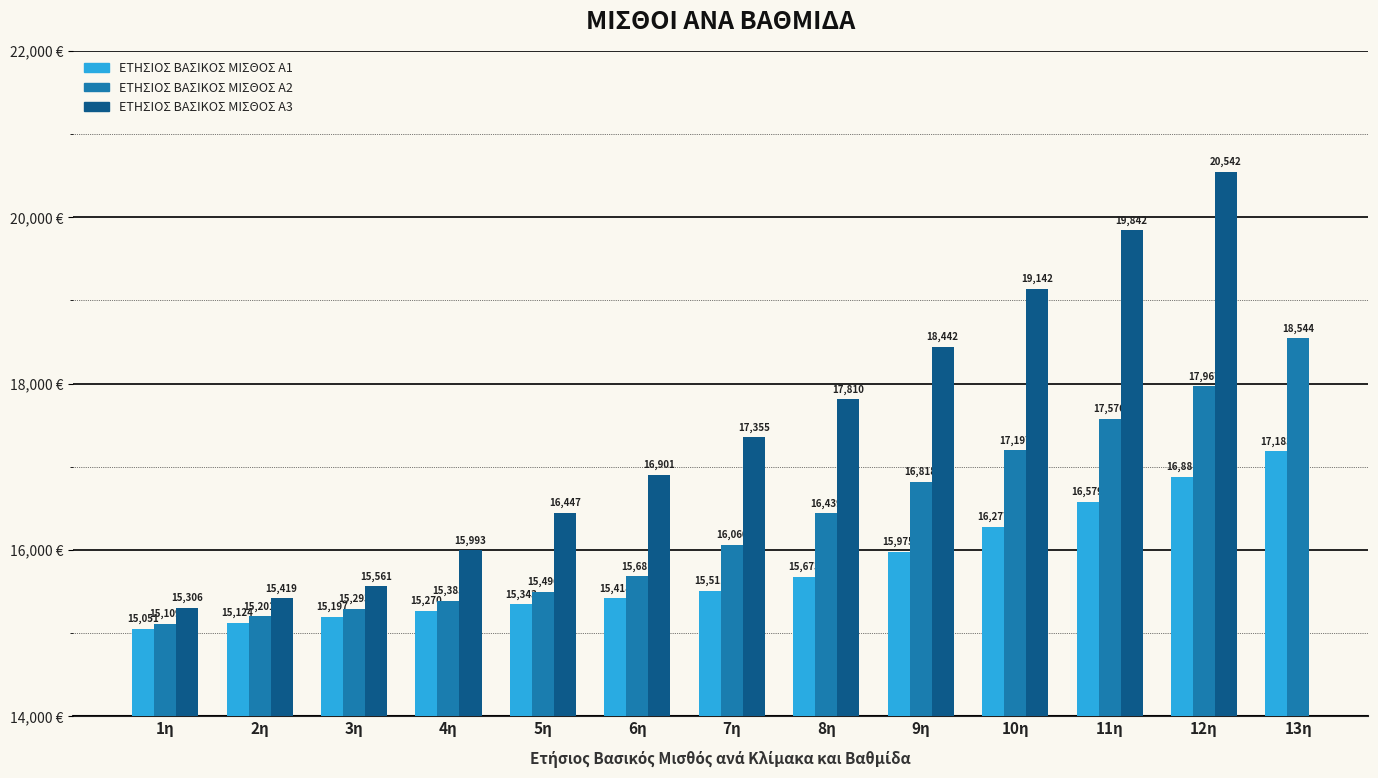

What is the difference between the maximum and second lowest values in the ΕΤΗΣΙΟΣ ΒΑΣΙΚΟΣ ΜΙΣΘΟΣ A2 series?

3343.0